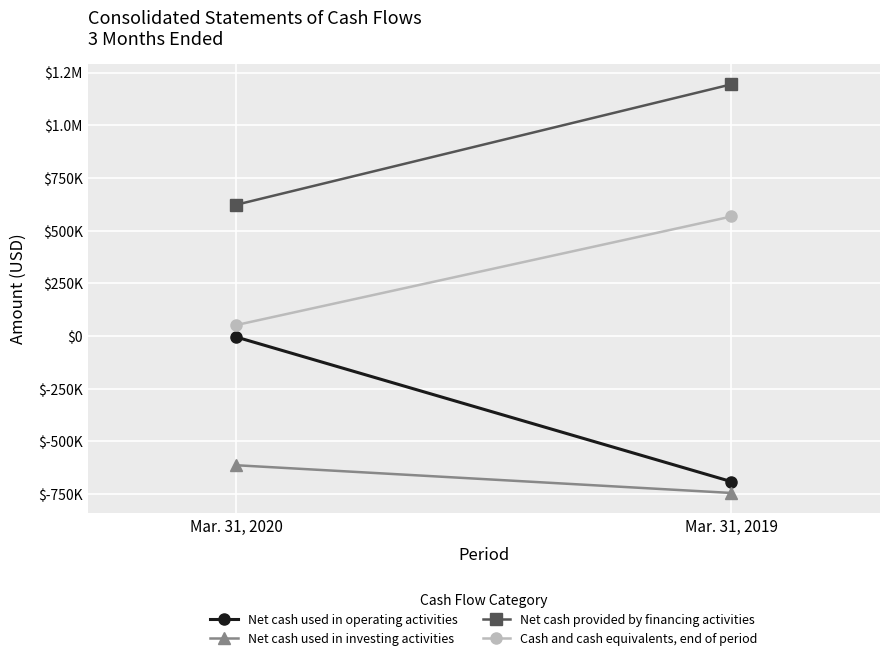

What is the sum of all Cash and cash equivalents, end of period values?

619565